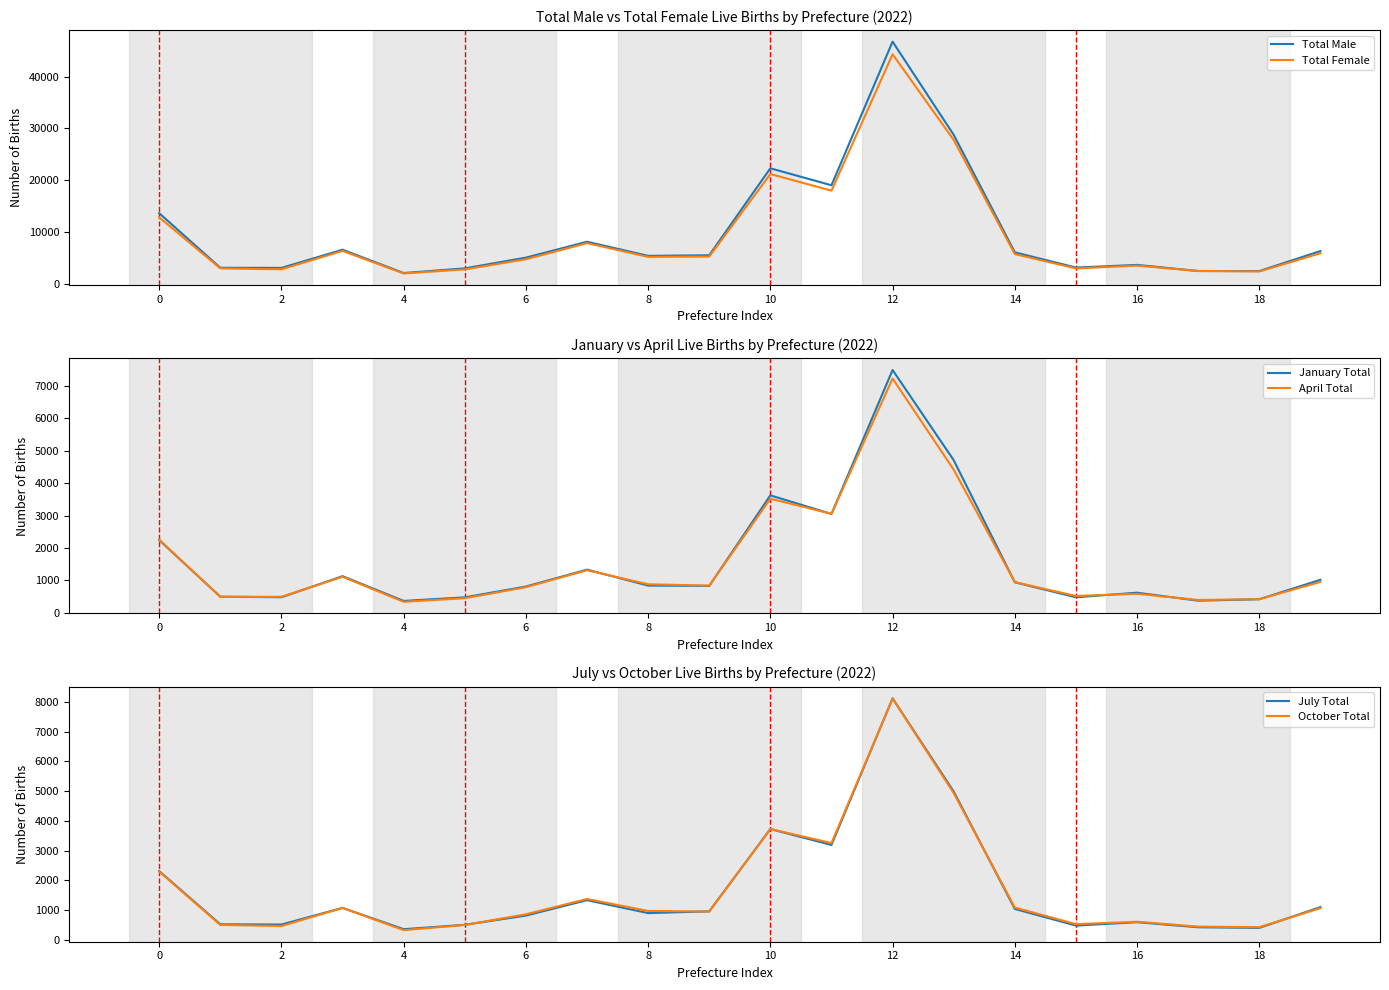

What is the minimum value shown in the chart?

323